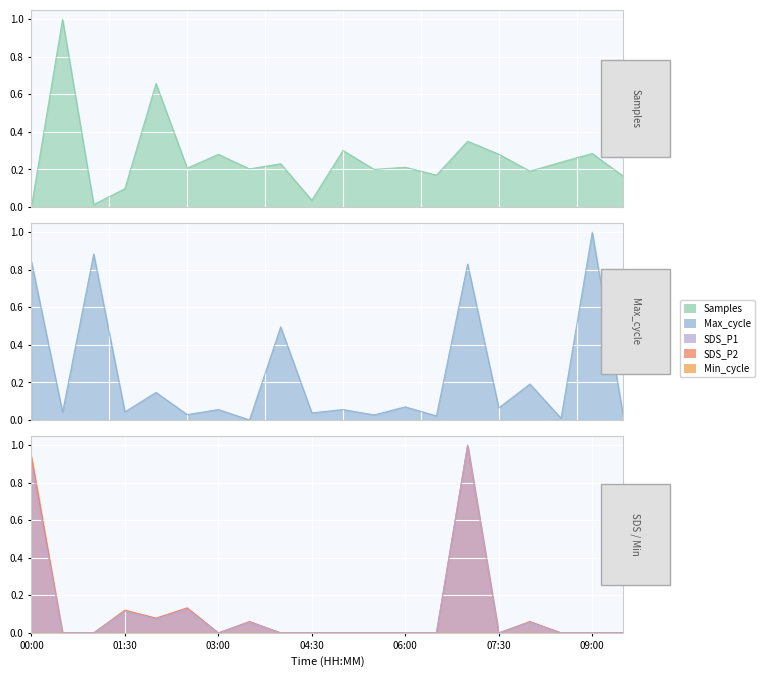

Reading left to right, extract all data points from this chart.

Samples: 0.0	1.0	0.0	0.1	0.7	0.2	0.3	0.2	0.2	0.0	0.3	0.2	0.2	0.2	0.4	0.3	0.2	0.2	0.3	0.2
Max_cycle: 0.8	0.0	0.9	0.0	0.1	0.0	0.1	0.0	0.5	0.0	0.1	0.0	0.1	0.0	0.8	0.1	0.2	0.0	1.0	0.0
SDS_P1: 0.9	0.0	0.0	0.1	0.1	0.1	0.0	0.1	0.0	0.0	0.0	0.0	0.0	0.0	1.0	0.0	0.1	0.0	0.0	0.0
SDS_P2: 0.9	0.0	0.0	0.1	0.1	0.1	0.0	0.1	0.0	0.0	0.0	0.0	0.0	0.0	1.0	0.0	0.1	0.0	0.0	0.0